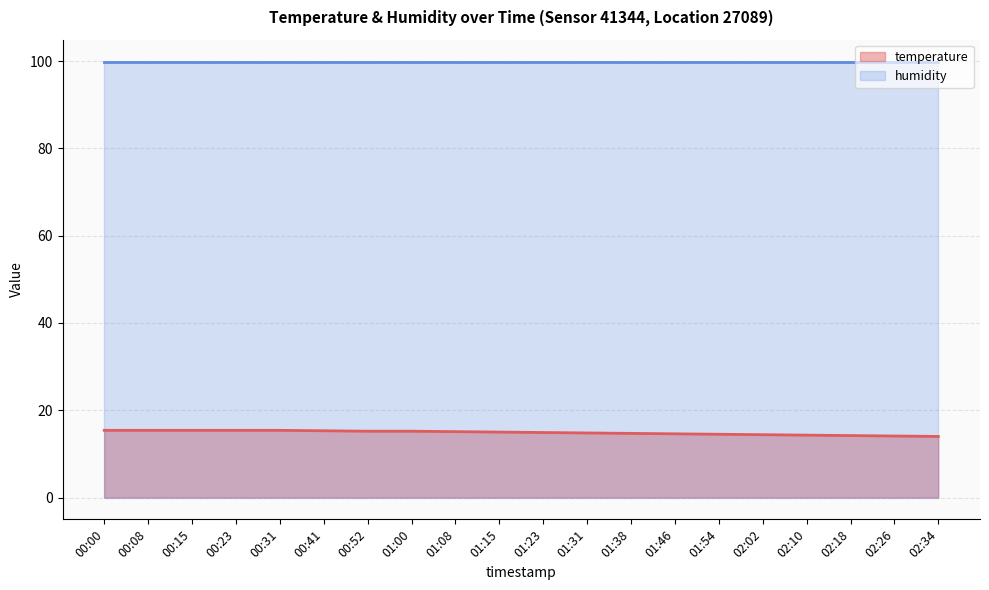

Does the chart have visible grid lines?

Yes